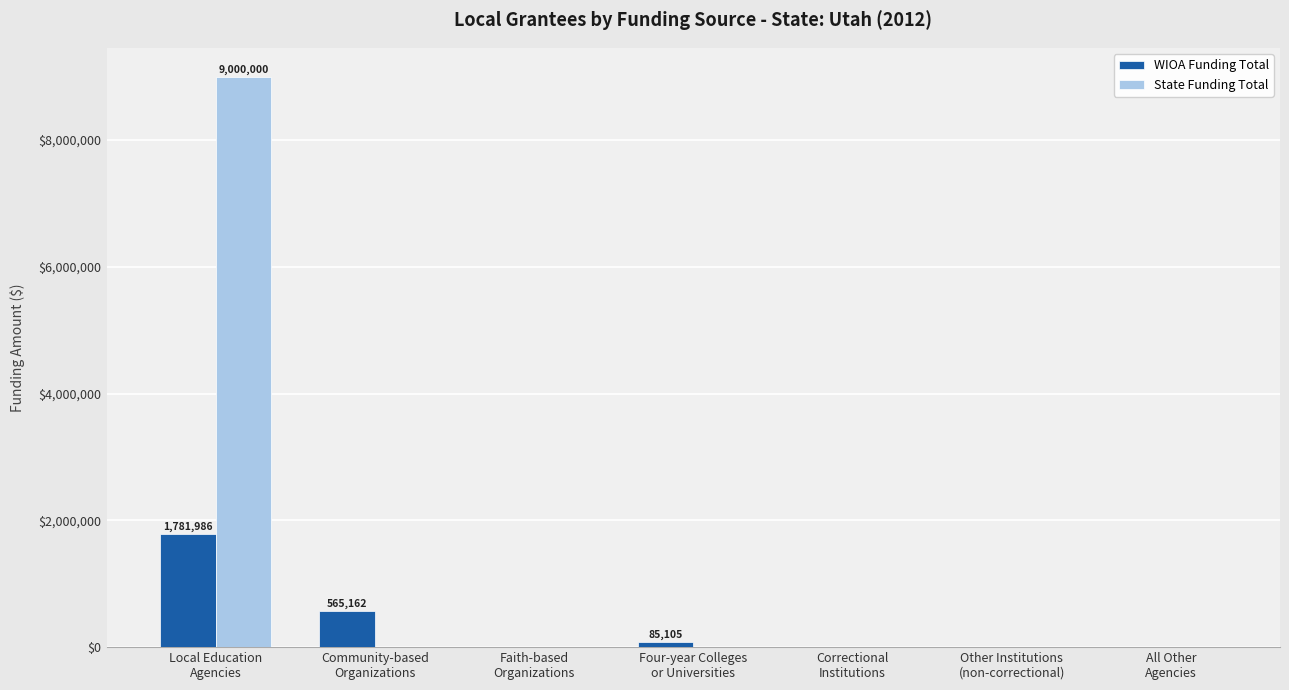

What are all the series names shown in the legend?

WIOA Funding Total, State Funding Total